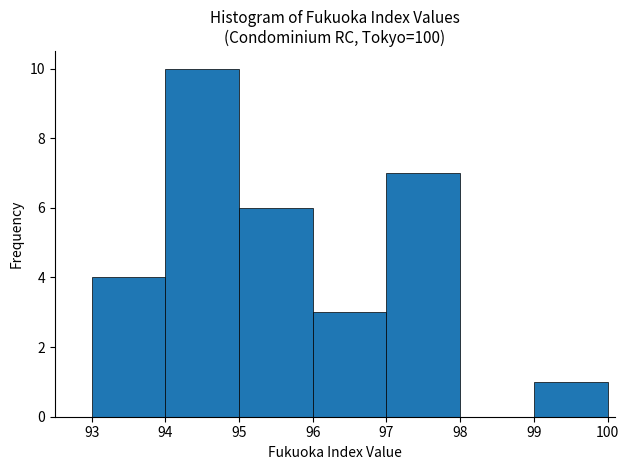

Reading left to right, list every bar in this chart as the range it spans on the x-axis followed by its height. The values are not printed on the chart, so give them approximately, as read against the axis.

93 to 94: 4
94 to 95: 10
95 to 96: 6
96 to 97: 3
97 to 98: 7
98 to 99: 0
99 to 100: 1